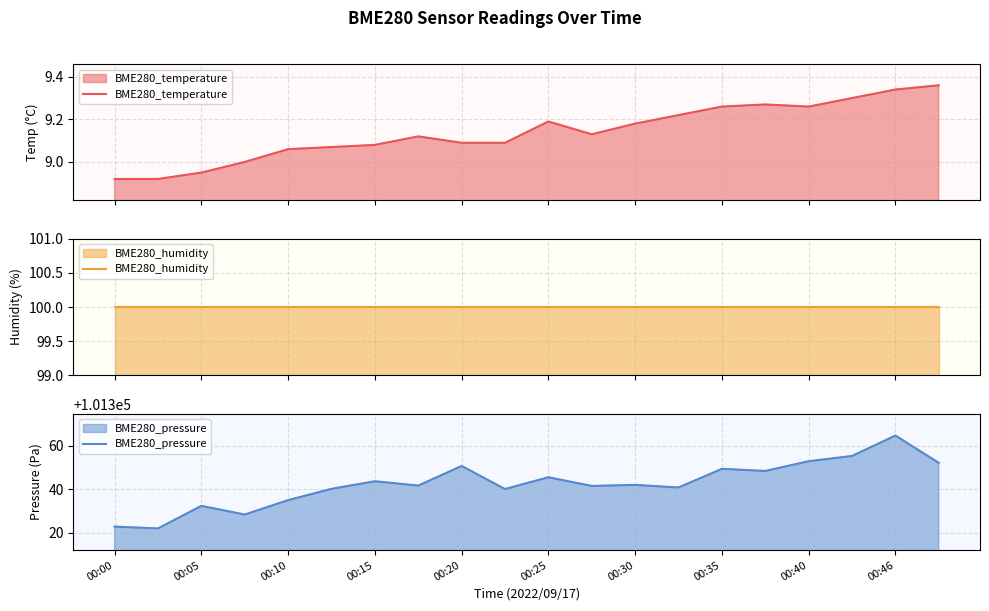

The value of BME280_pressure at 00:30 is 177495.6. True or false?

False